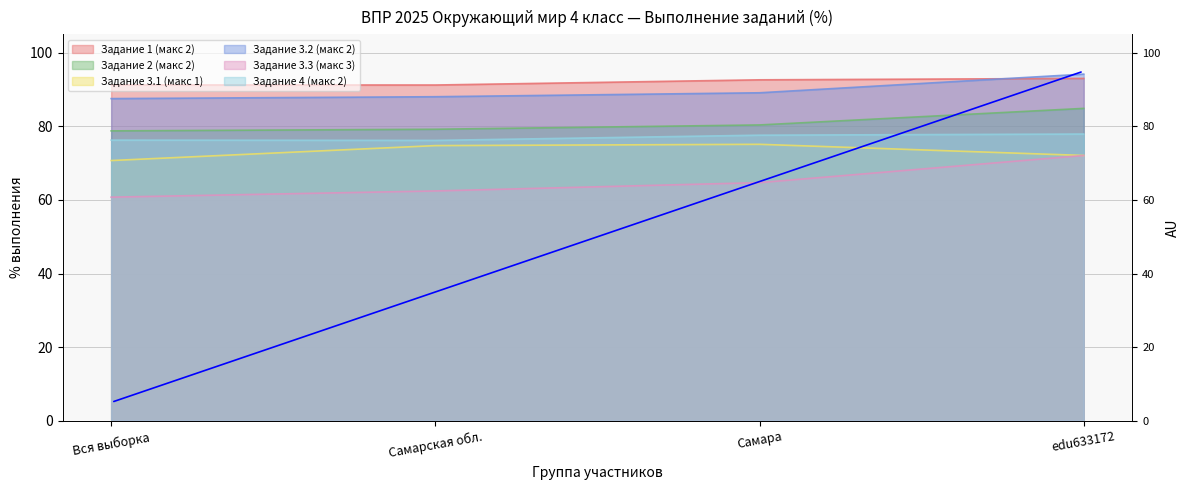

What is the spread (max minus min) of values at Вся выборка?

30.5